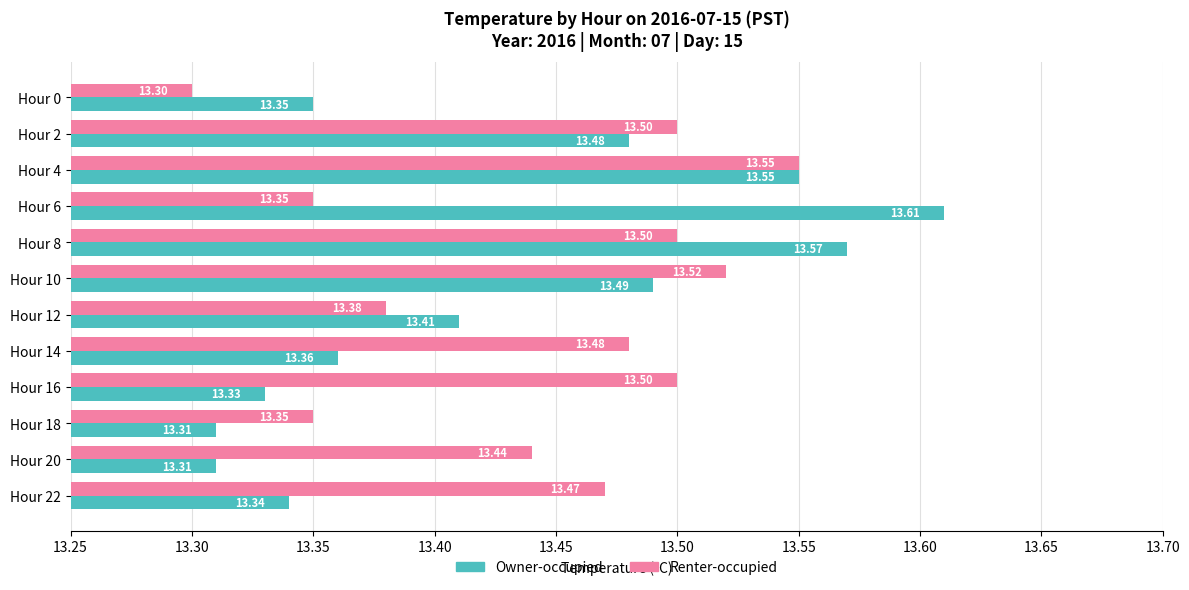

Which series has the largest range (max minus min)?

Owner-occupied